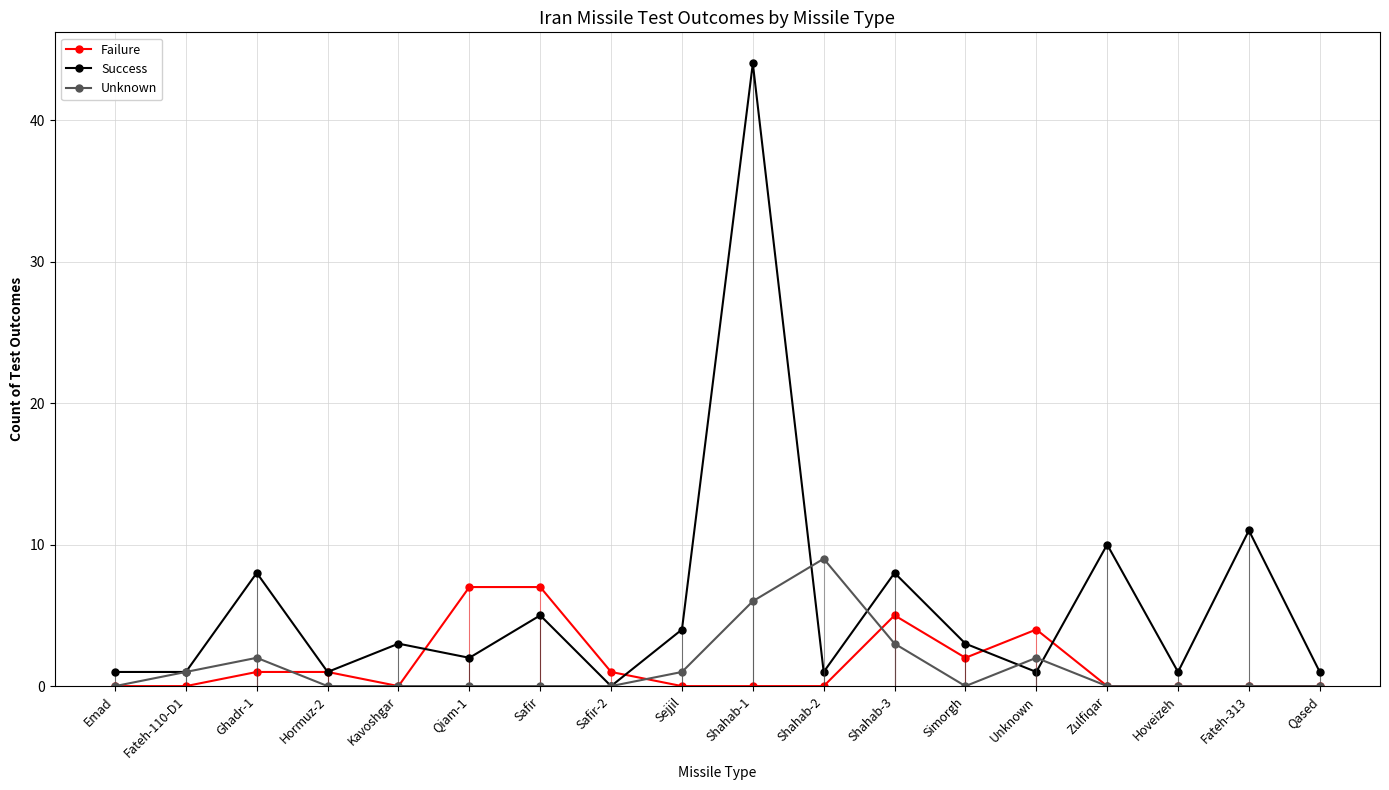

Count the number of data series in this chart.

3